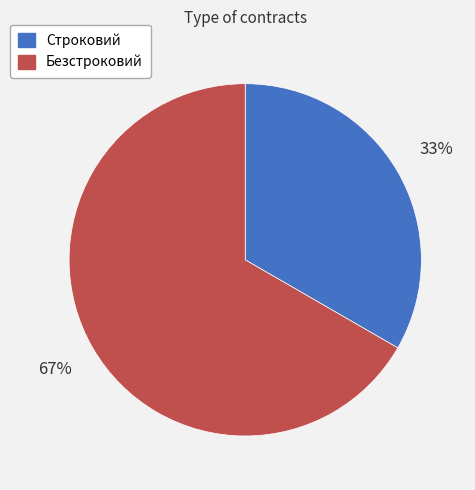

Rank the categories by value from highest to lowest.

Безстроковий, Строковий